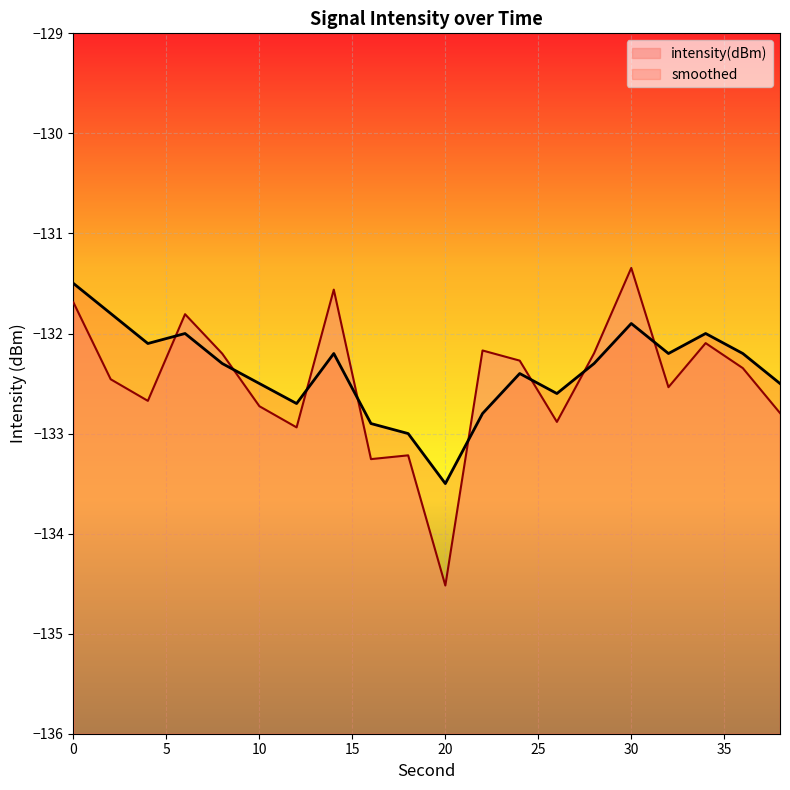

Reading left to right, transcribe all the data shown in this chart.

intensity(dBm): -131.7	-132.5	-132.7	-131.8	-132.2	-132.7	-132.9	-131.6	-133.3	-133.2	-134.5	-132.2	-132.3	-132.9	-132.2	-131.3	-132.5	-132.1	-132.3	-132.8
smoothed: -131.5	-131.8	-132.1	-132.0	-132.3	-132.5	-132.7	-132.2	-132.9	-133.0	-133.5	-132.8	-132.4	-132.6	-132.3	-131.9	-132.2	-132.0	-132.2	-132.5